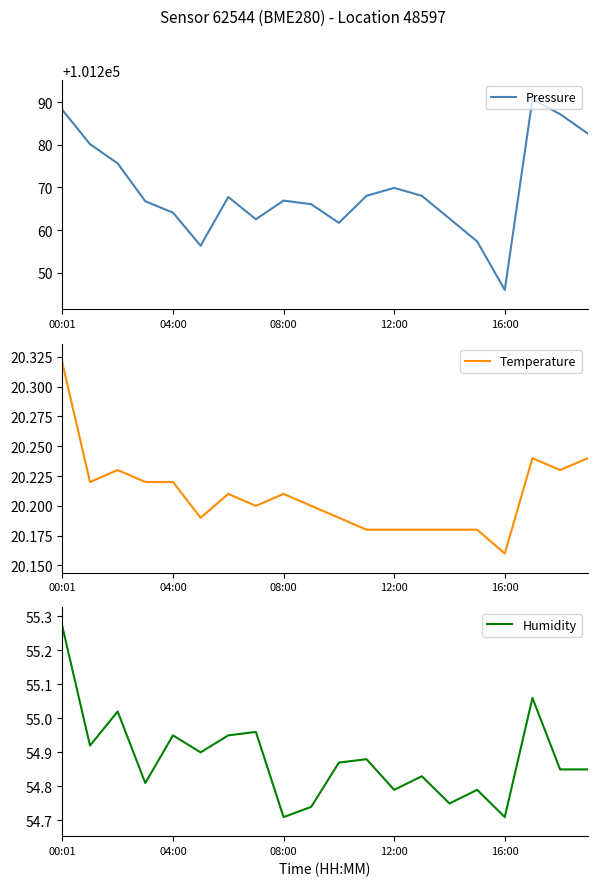

Where is the first local maximum for Pressure?

6